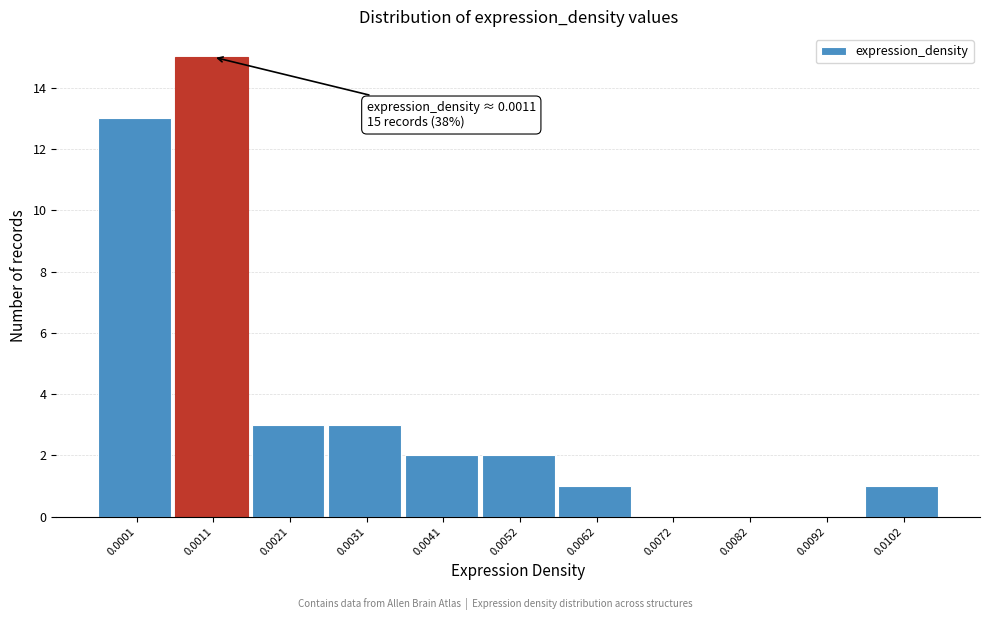

Reading right to left, transcribe all the data shown in this chart.

0.0102=1	0.0092=0	0.0082=0	0.0072=0	0.0062=1	0.0052=2	0.0041=2	0.0031=3	0.0021=3	0.0011=15	0.0001=13